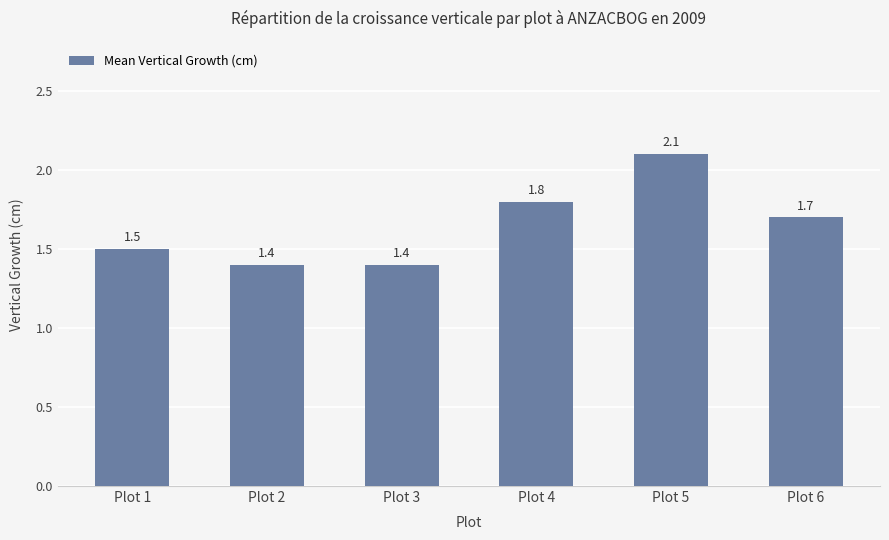

Is it true that the value at Plot 3 is 1.4?

True